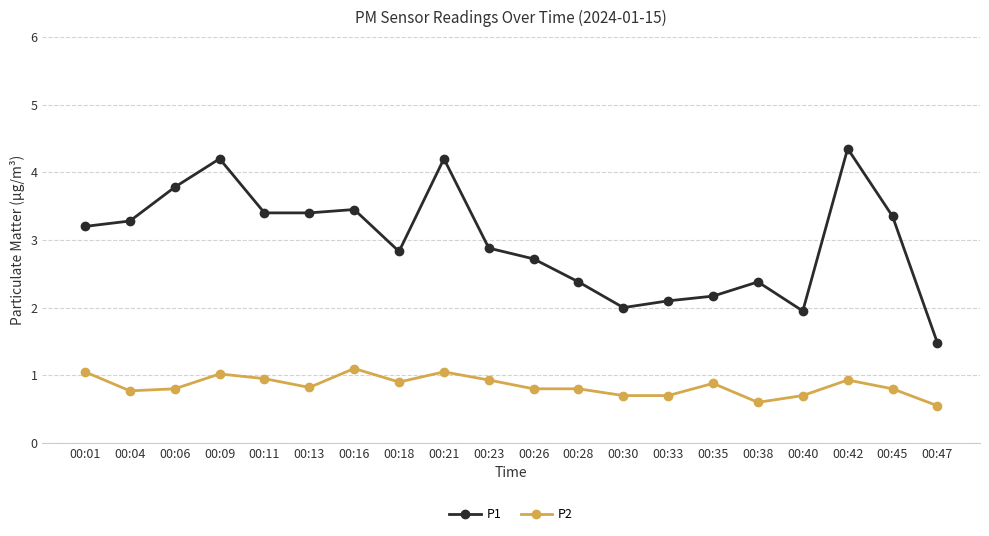

At how many categories does at least one series exceed 4?

3